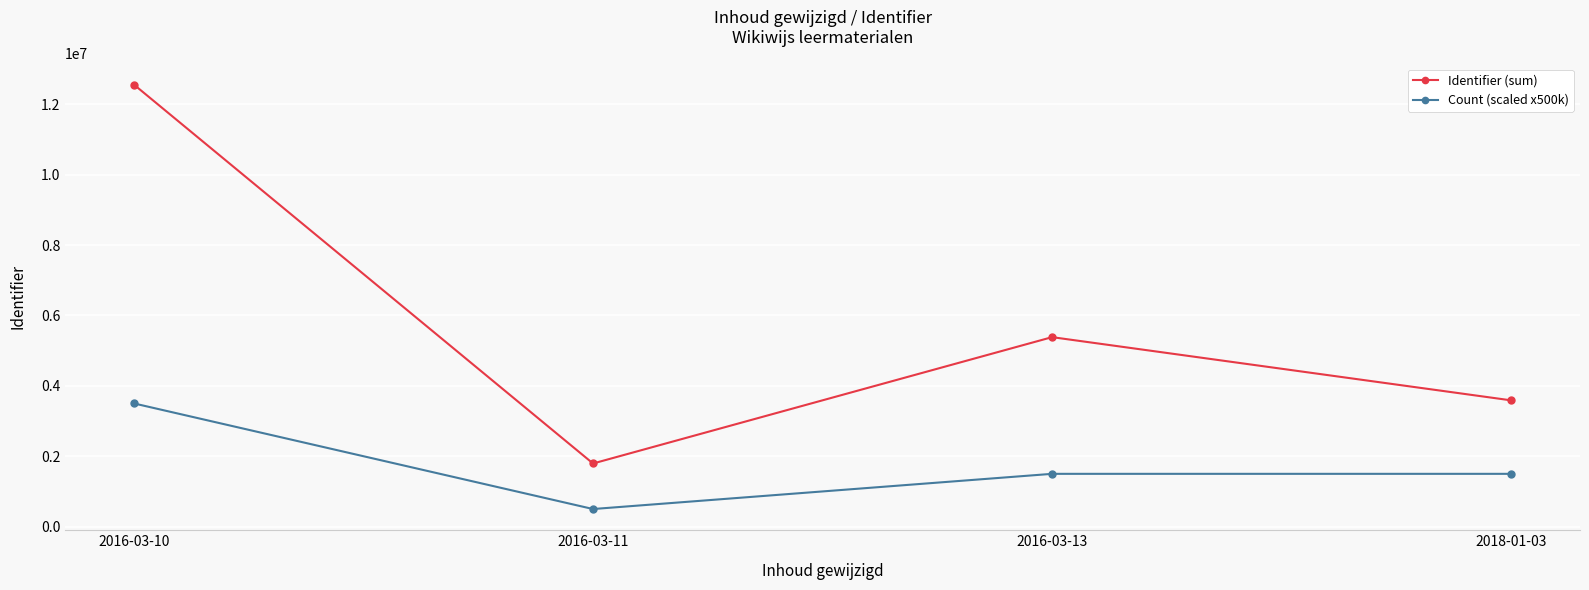

Does the chart have visible grid lines?

Yes